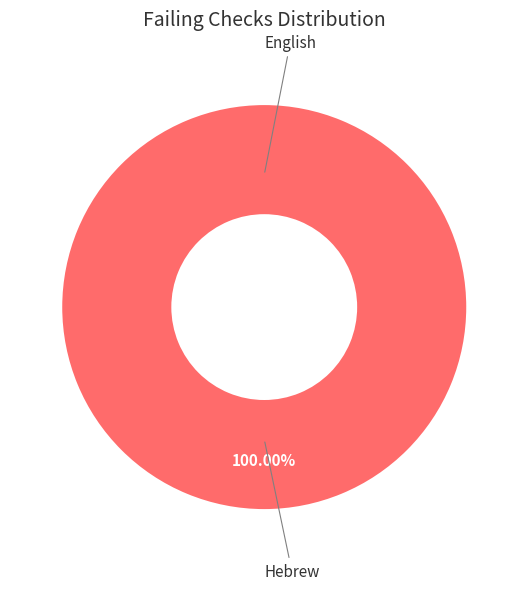

How many segments does this pie chart have?

2